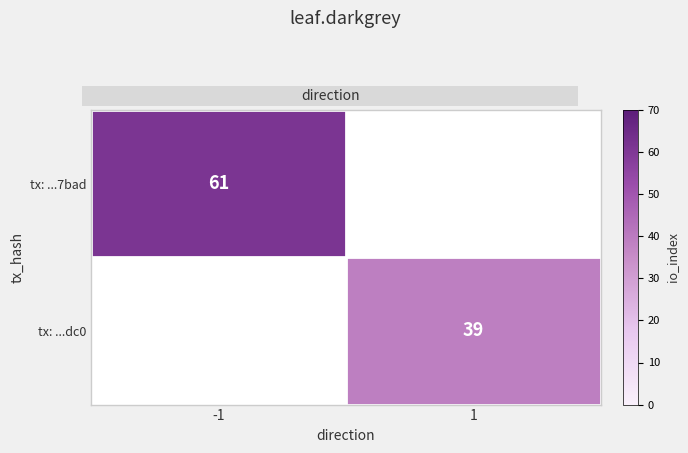

Between 1 and -1, which is larger?

-1